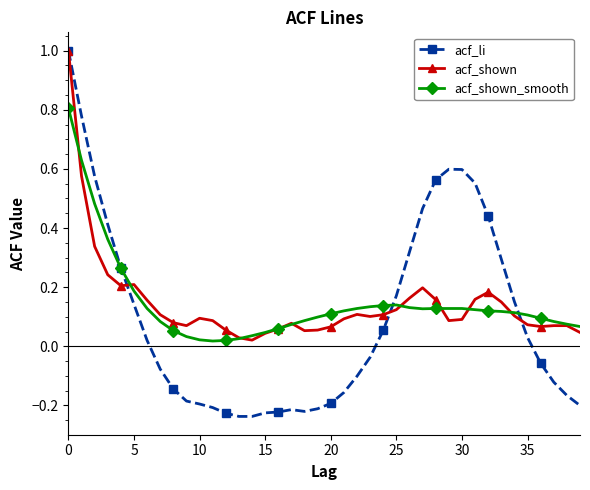

Which series has the largest range (max minus min)?

acf_li